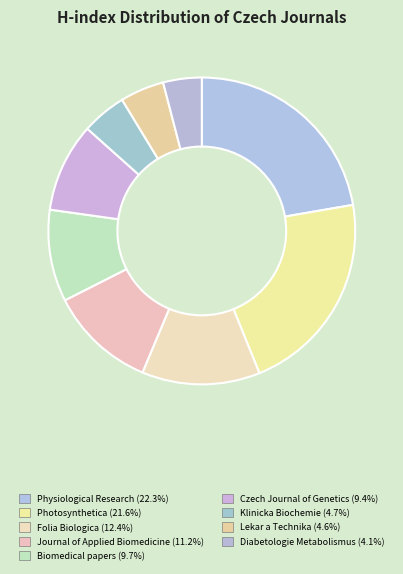

To the nearest percent, what is the difference between the largest and smallest slice percentages?

18%